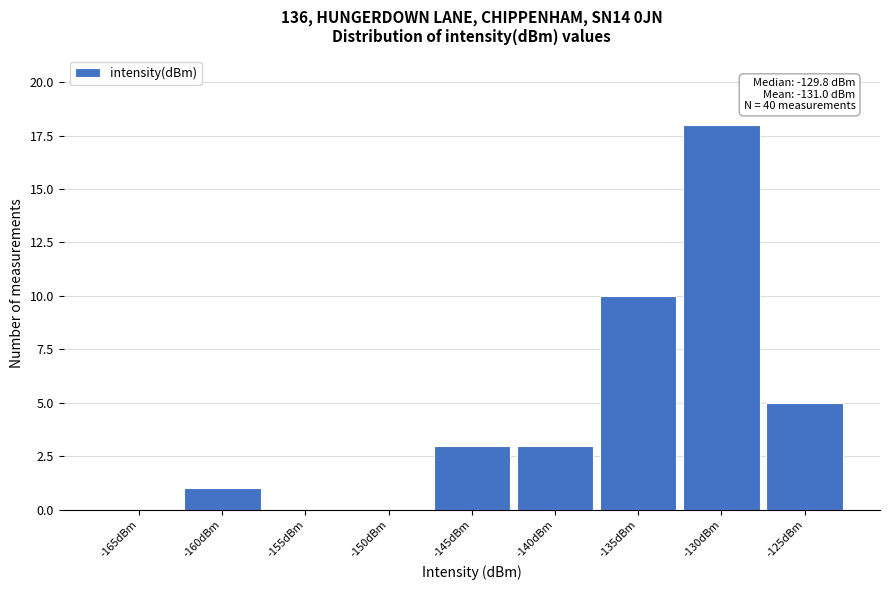

Reading left to right, transcribe all the data shown in this chart.

-165dBm=0	-160dBm=1	-155dBm=0	-150dBm=0	-145dBm=3	-140dBm=3	-135dBm=10	-130dBm=18	-125dBm=5